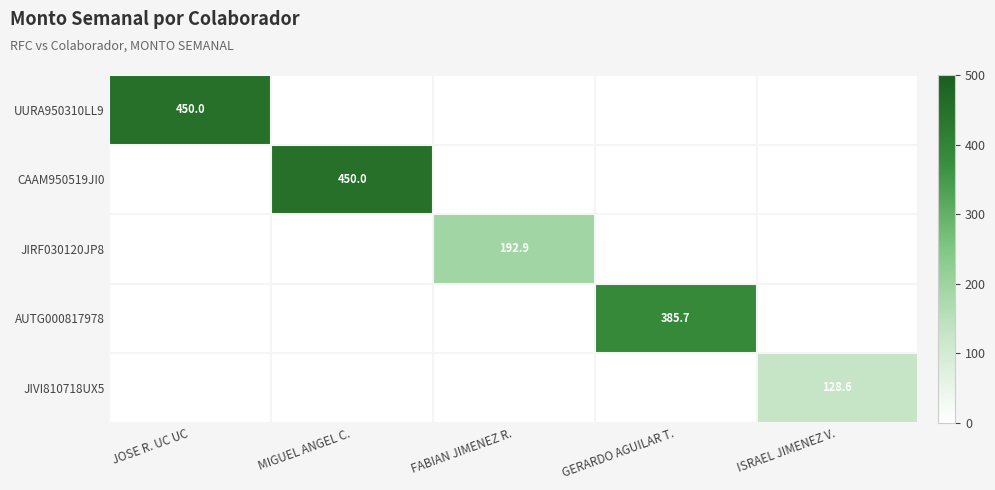

At which label does JIRF030120JP8 reach its peak?

FABIAN JIMENEZ R.